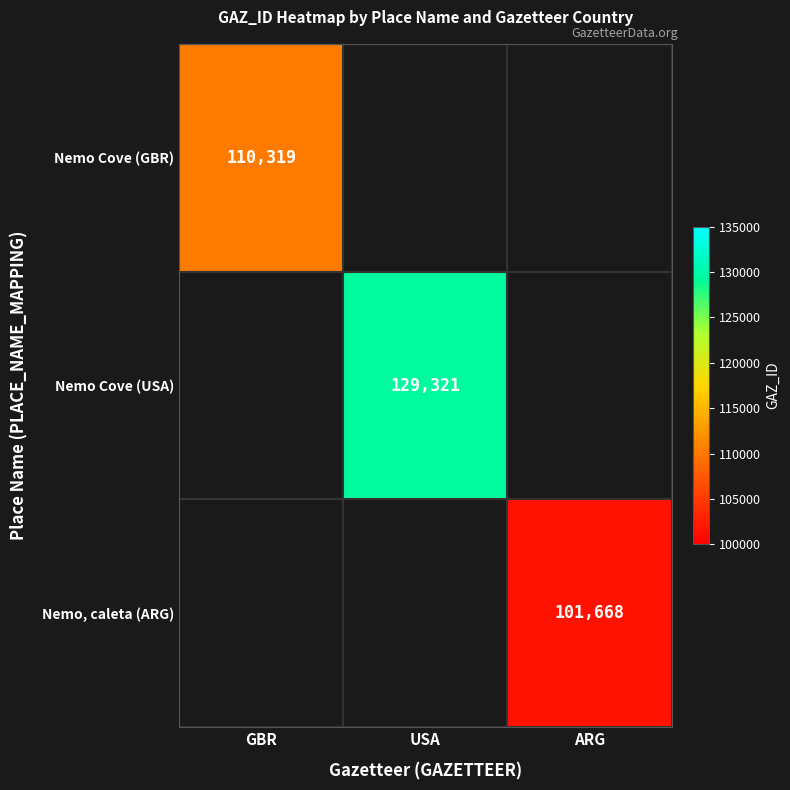

True or false: Nemo, caleta (ARG) has a value of 34382 at ARG.

False